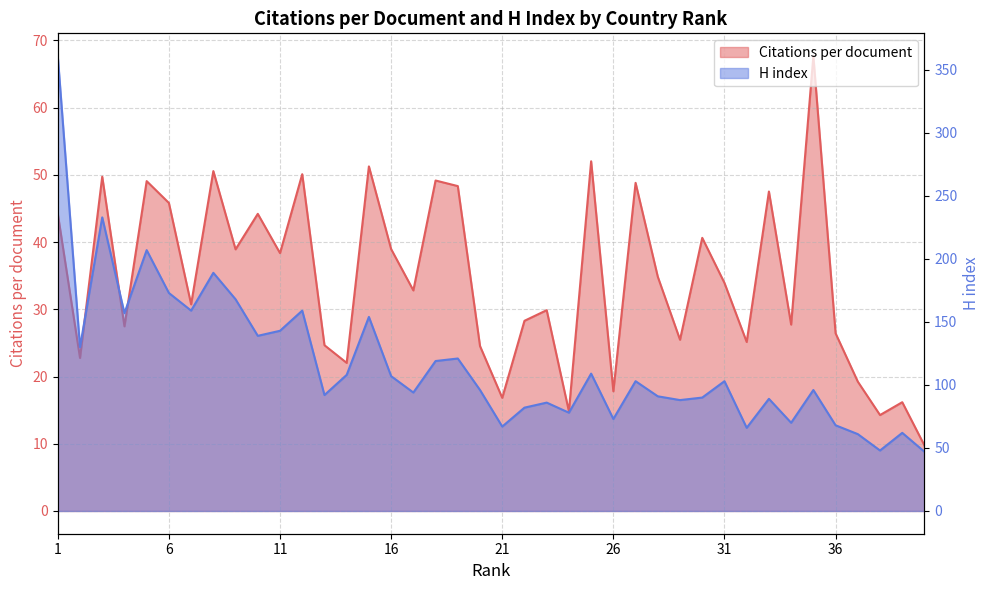

At which category does the chart reach its peak across all series?

1